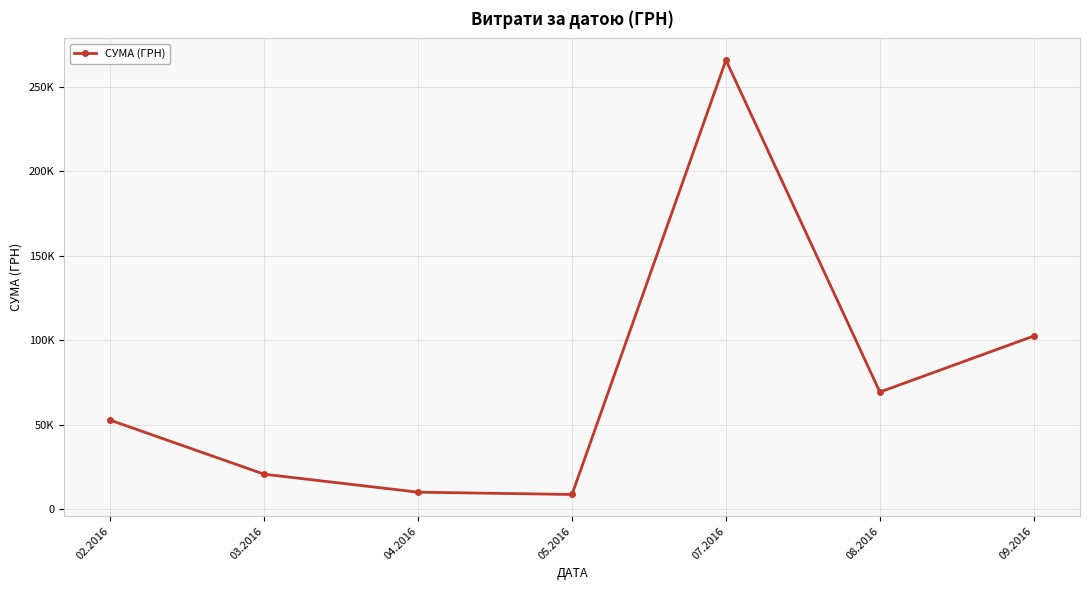

How many values are below 52594?

3